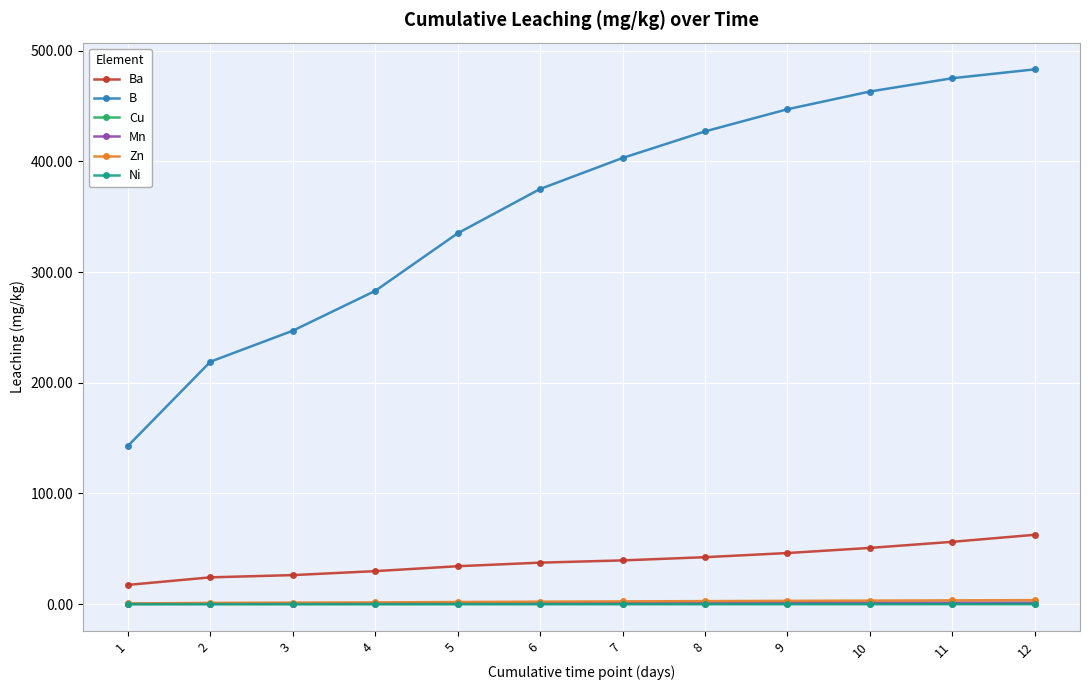

True or false: Mn and Ba cross at least once.

False